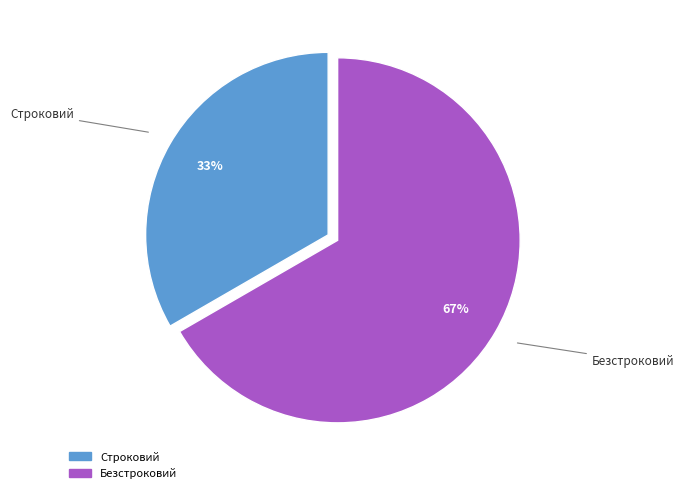

Combined, do Безстроковий and Строковий account for over 50%?

Yes